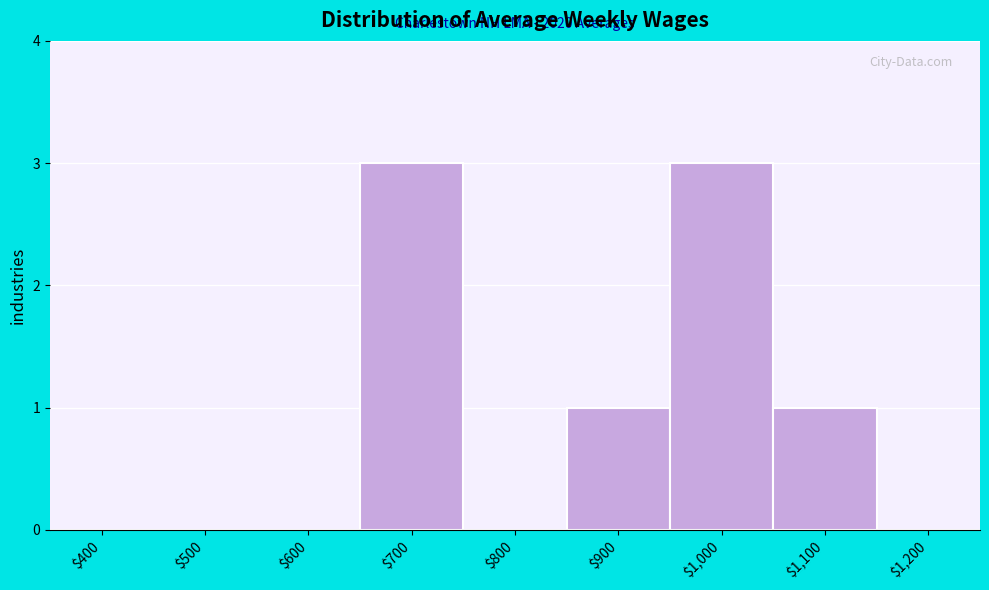

What is the maximum value shown in the chart?

3